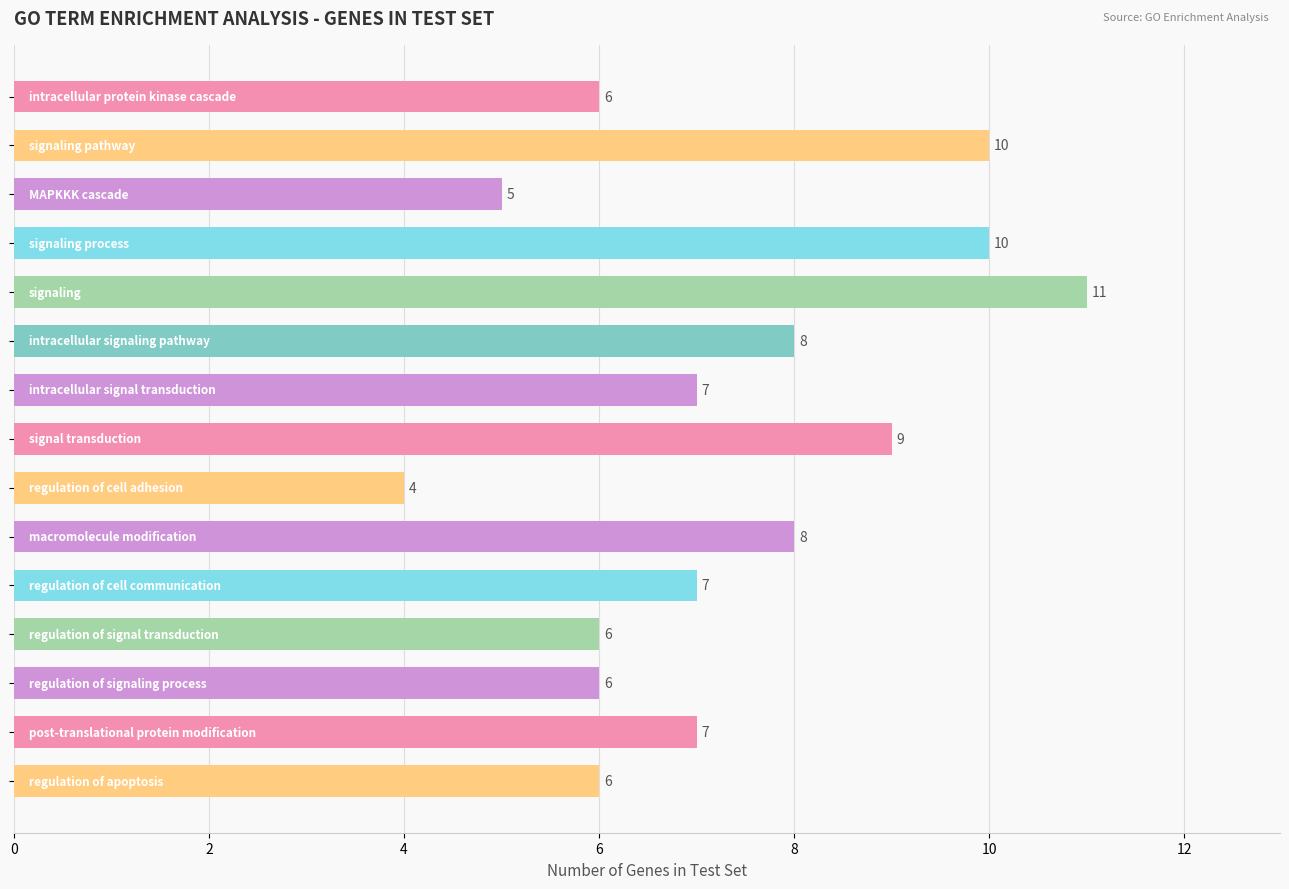

What is the value of the 11th bar from the top?

7